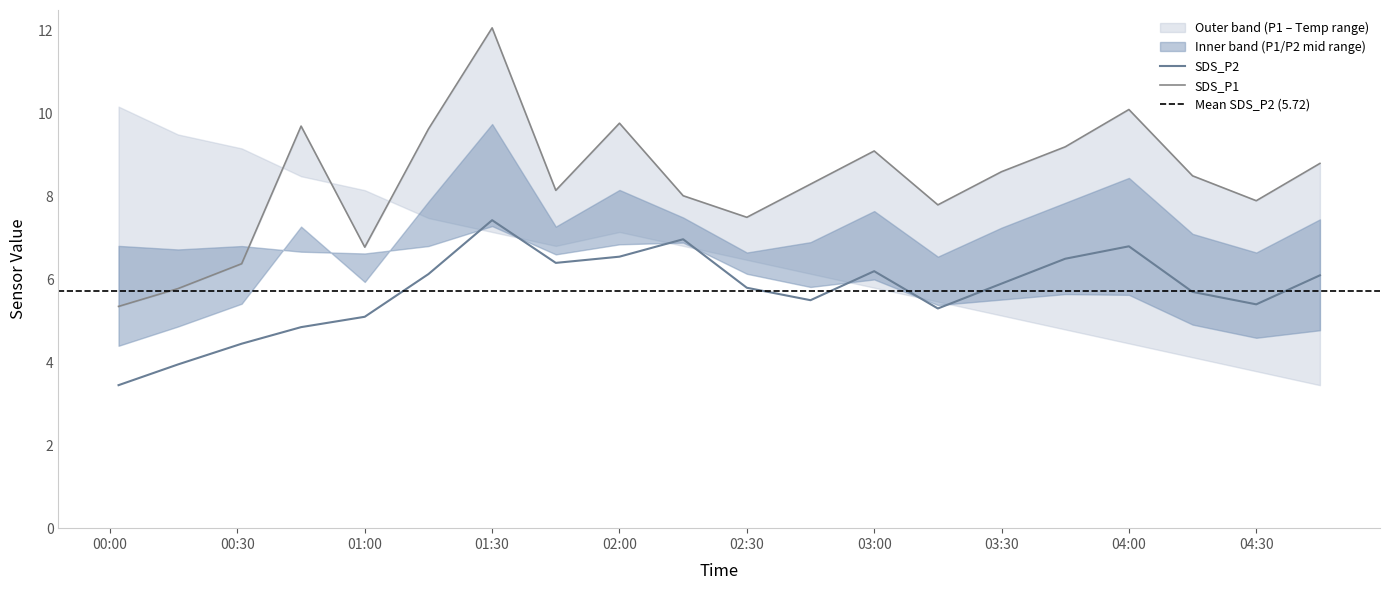

The SDS_P2 series shows 1.8 at 04:00. True or false?

False